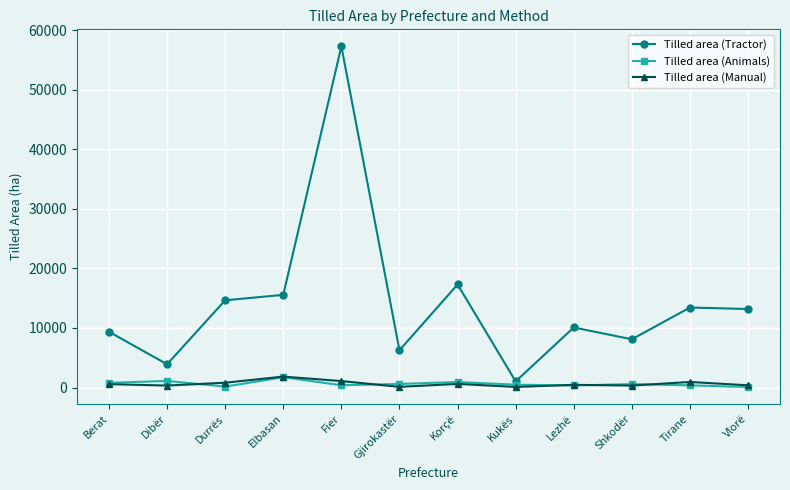

What is the minimum value for Tilled area (Animals)?

85